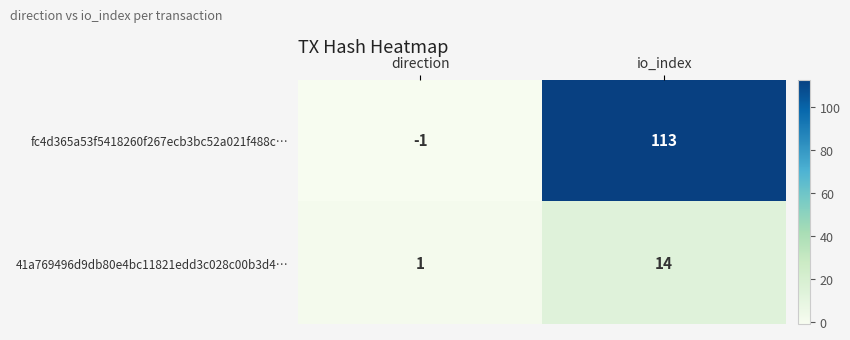

At how many categories does at least one series exceed 52?

1